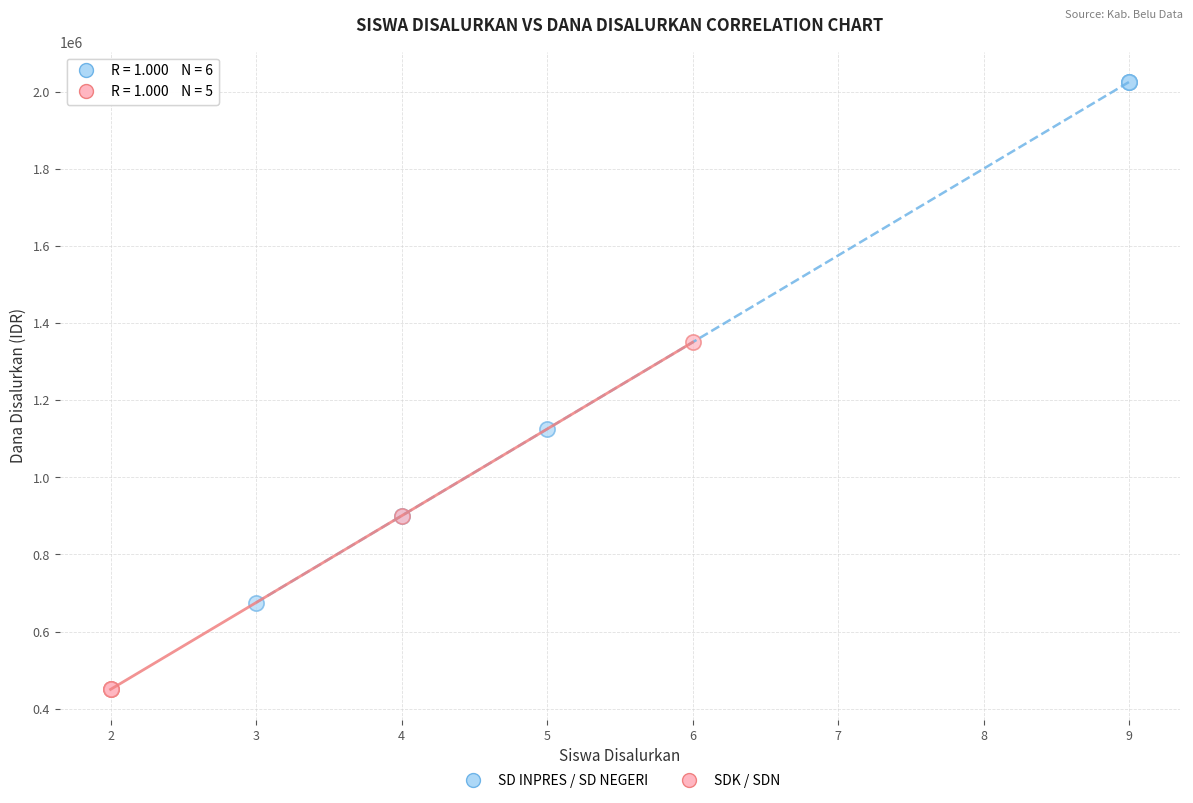

Which series contains the highest Y value?

SD INPRES / SD NEGERI